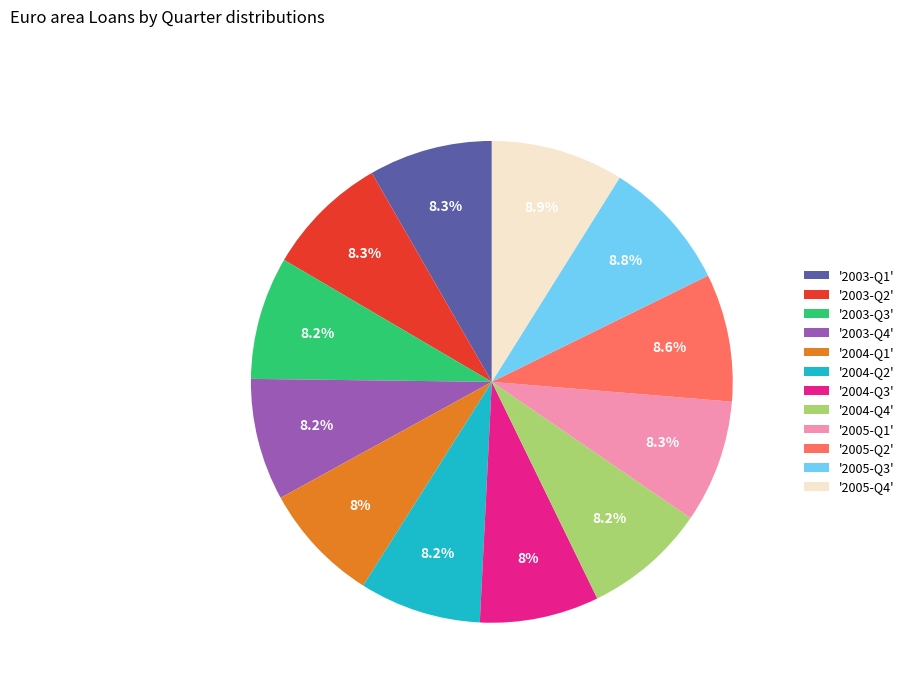

Is there any slice that represents more than half of the pie?

No